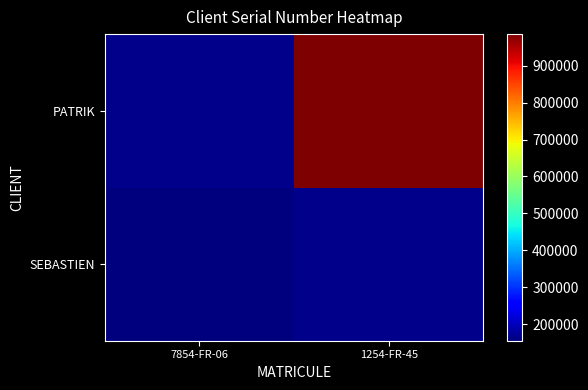

True or false: SEBASTIEN has a value of 154786.0 at 7854-FR-06.

True